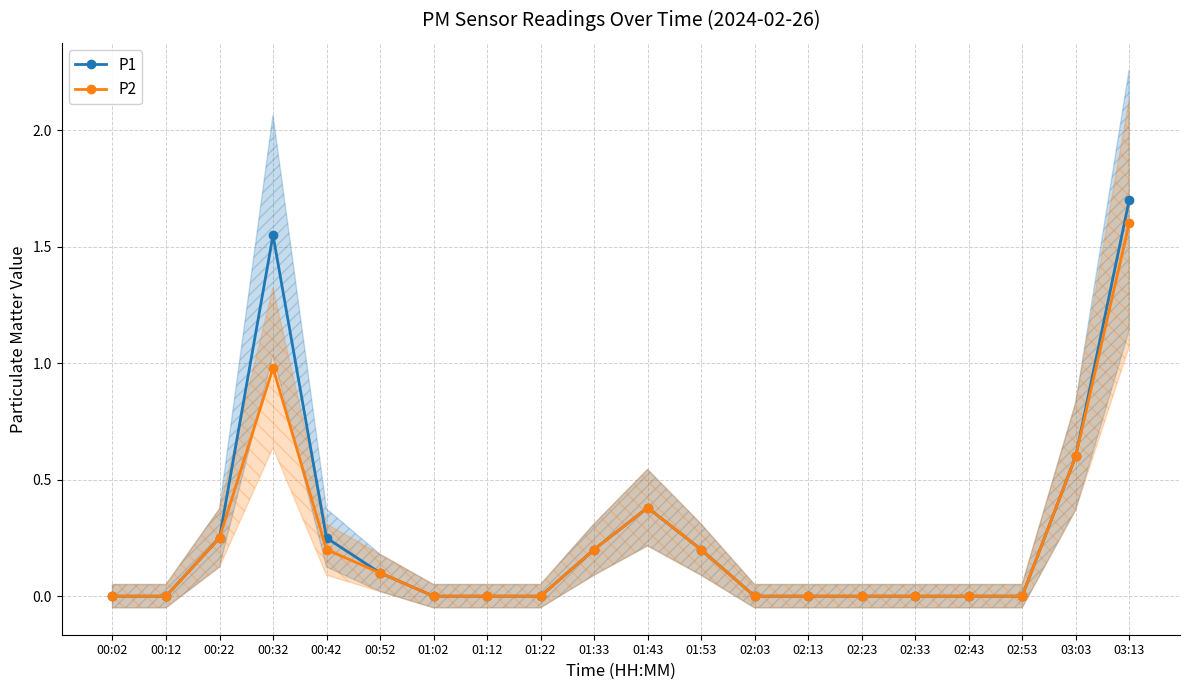

What is the average value of the P1 series?

0.3